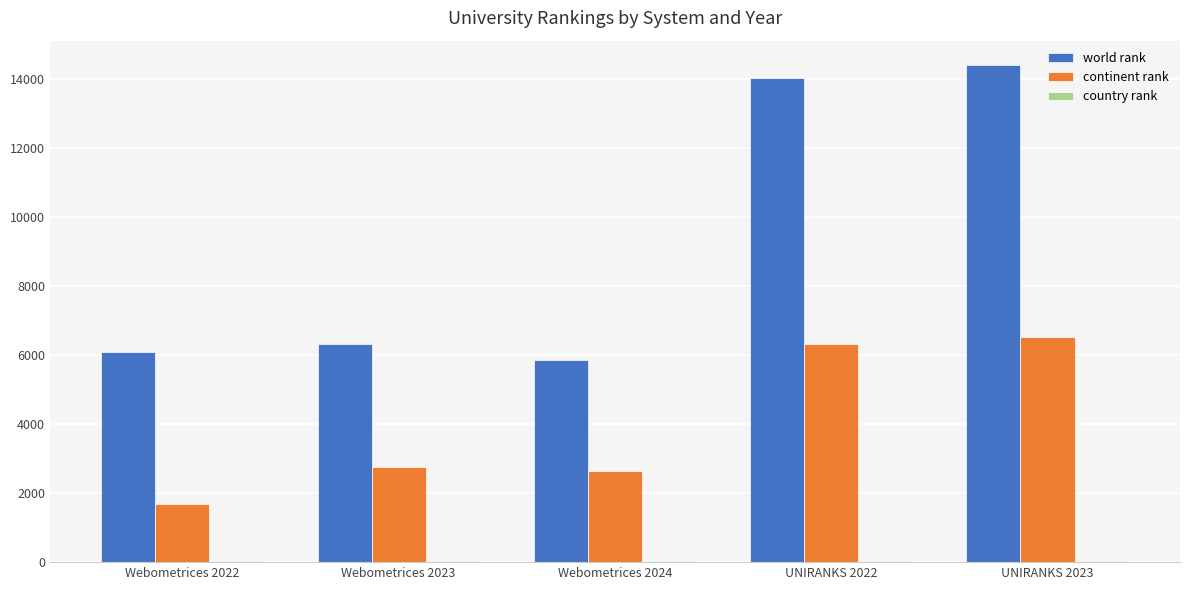

What is the average value of the world rank series?

9330